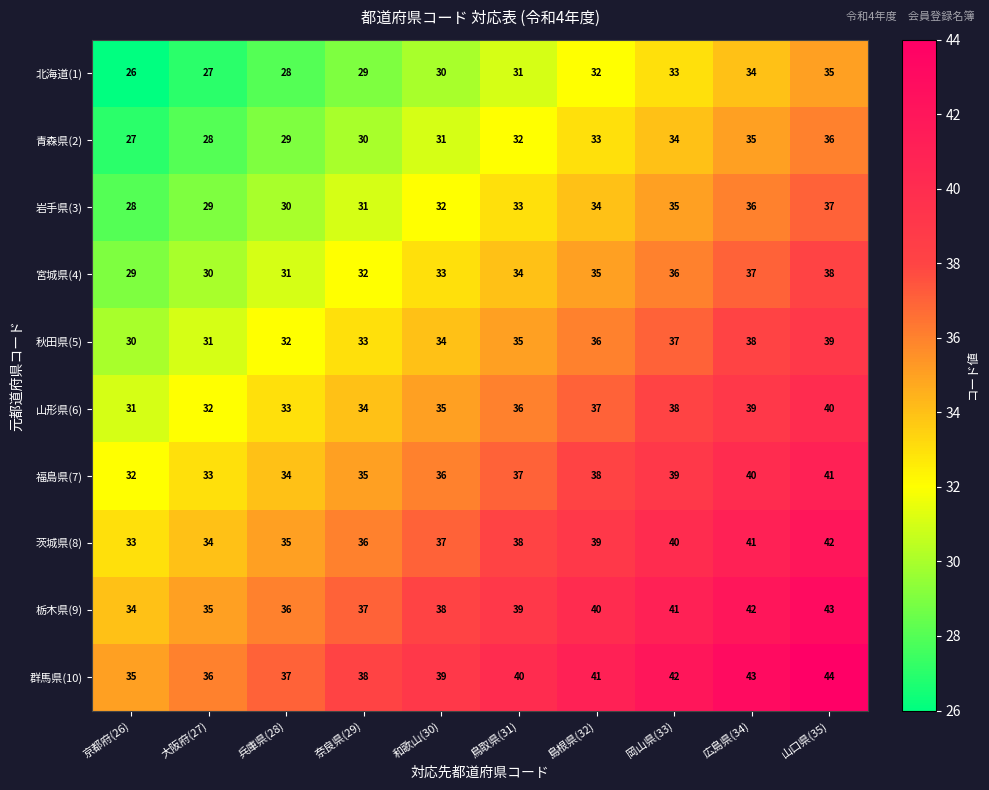

At which category does the chart reach its peak across all series?

山口県(35)